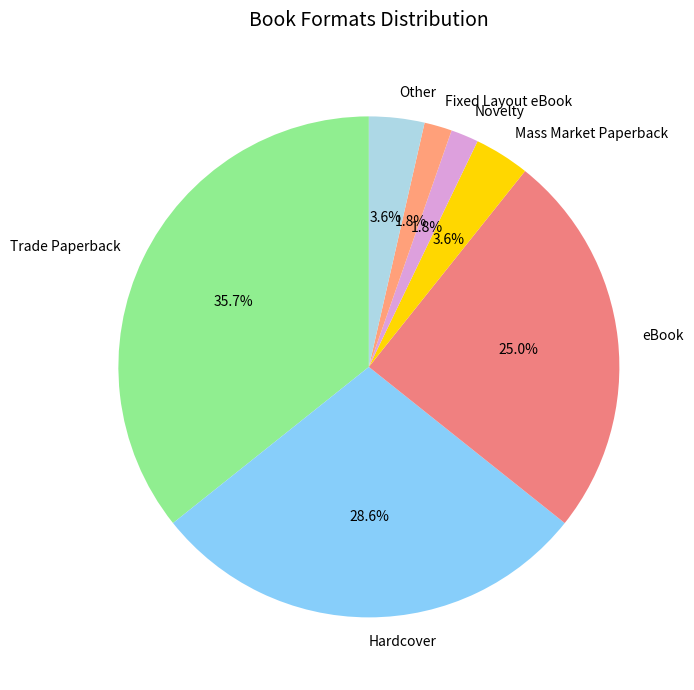

To the nearest percent, what portion does eBook represent?

25%